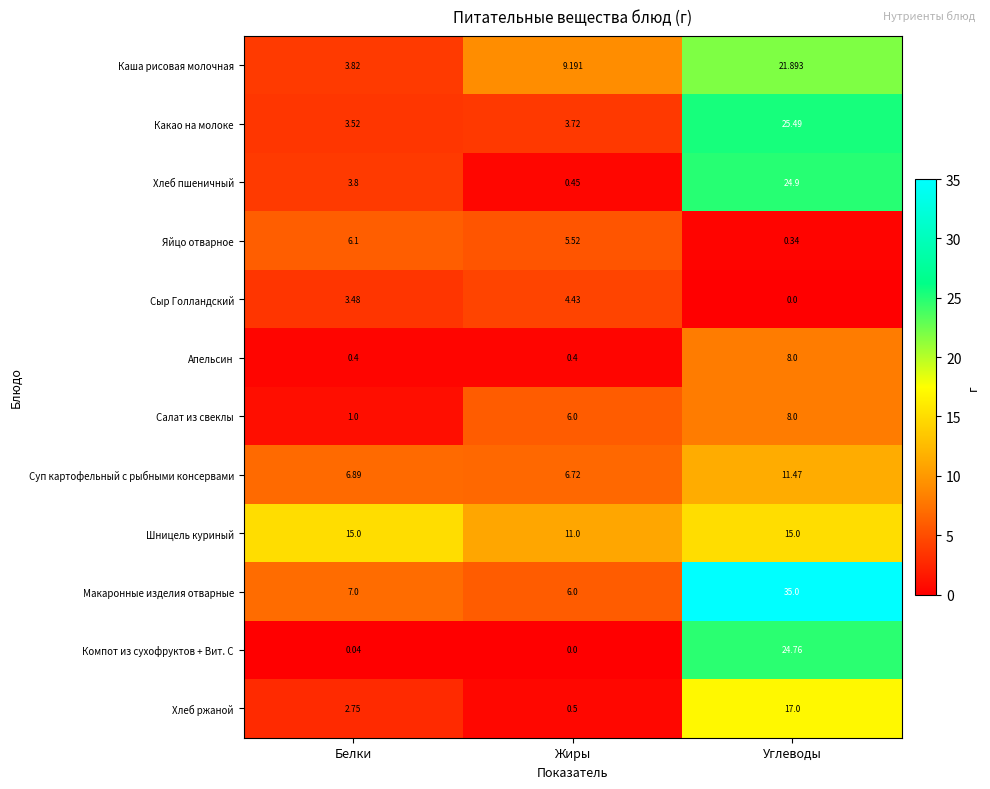

Which series has the widest spread of values?

Макаронные изделия отварные